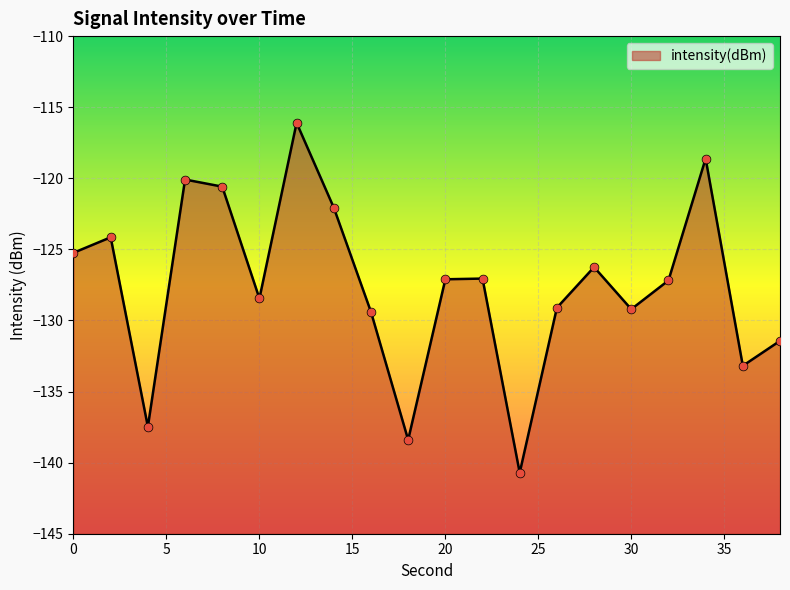

What is the change in value from 32 to 38?

-4.2